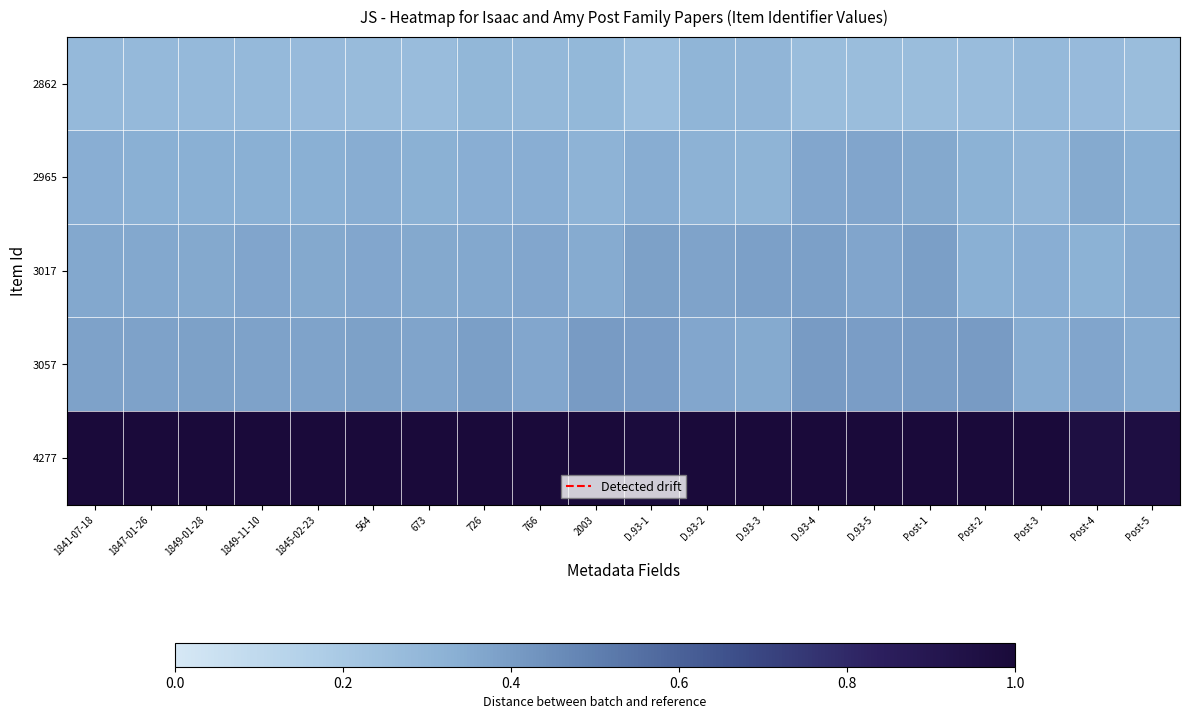

Reading right to left, extract all data points from this chart.

2862: Post-5=0.3	Post-4=0.3	Post-3=0.3	Post-2=0.3	Post-1=0.3	D.93-5=0.3	D.93-4=0.3	D.93-3=0.3	D.93-2=0.3	D.93-1=0.3	2003=0.3	766=0.3	726=0.3	673=0.3	564=0.3	1845-02-23=0.3	1849-11-10=0.3	1849-01-28=0.3	1847-01-26=0.3	1841-07-18=0.3
2965: Post-5=0.3	Post-4=0.4	Post-3=0.3	Post-2=0.3	Post-1=0.4	D.93-5=0.4	D.93-4=0.4	D.93-3=0.3	D.93-2=0.3	D.93-1=0.3	2003=0.3	766=0.3	726=0.3	673=0.3	564=0.3	1845-02-23=0.3	1849-11-10=0.3	1849-01-28=0.3	1847-01-26=0.3	1841-07-18=0.3
3017: Post-5=0.3	Post-4=0.3	Post-3=0.3	Post-2=0.3	Post-1=0.4	D.93-5=0.4	D.93-4=0.4	D.93-3=0.4	D.93-2=0.4	D.93-1=0.4	2003=0.3	766=0.4	726=0.4	673=0.4	564=0.4	1845-02-23=0.4	1849-11-10=0.4	1849-01-28=0.4	1847-01-26=0.4	1841-07-18=0.4
3057: Post-5=0.3	Post-4=0.4	Post-3=0.3	Post-2=0.4	Post-1=0.4	D.93-5=0.4	D.93-4=0.4	D.93-3=0.4	D.93-2=0.4	D.93-1=0.4	2003=0.4	766=0.4	726=0.4	673=0.4	564=0.4	1845-02-23=0.4	1849-11-10=0.4	1849-01-28=0.4	1847-01-26=0.4	1841-07-18=0.4
4277: Post-5=1.0	Post-4=1.0	Post-3=1.0	Post-2=1.0	Post-1=1.0	D.93-5=1.0	D.93-4=1.0	D.93-3=1.0	D.93-2=1.0	D.93-1=1.0	2003=1.0	766=1.0	726=1.0	673=1.0	564=1.0	1845-02-23=1.0	1849-11-10=1.0	1849-01-28=1.0	1847-01-26=1.0	1841-07-18=1.0